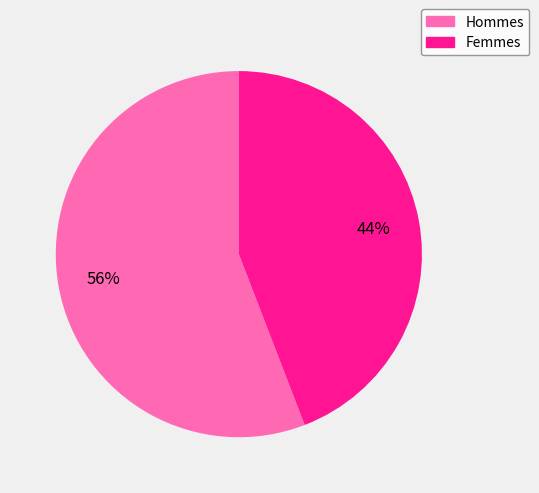

To the nearest percent, what portion does Femmes represent?

44%